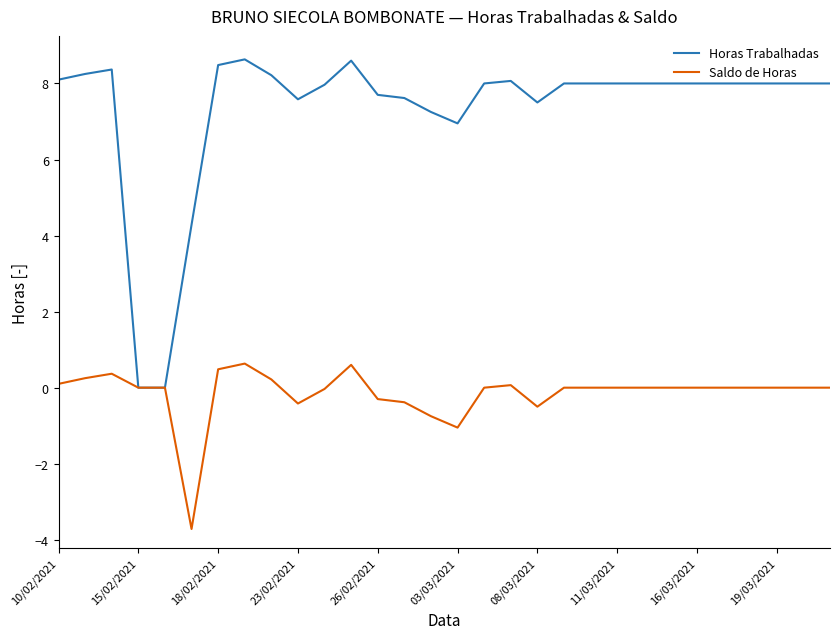

What are all the series names shown in the legend?

Horas Trabalhadas, Saldo de Horas